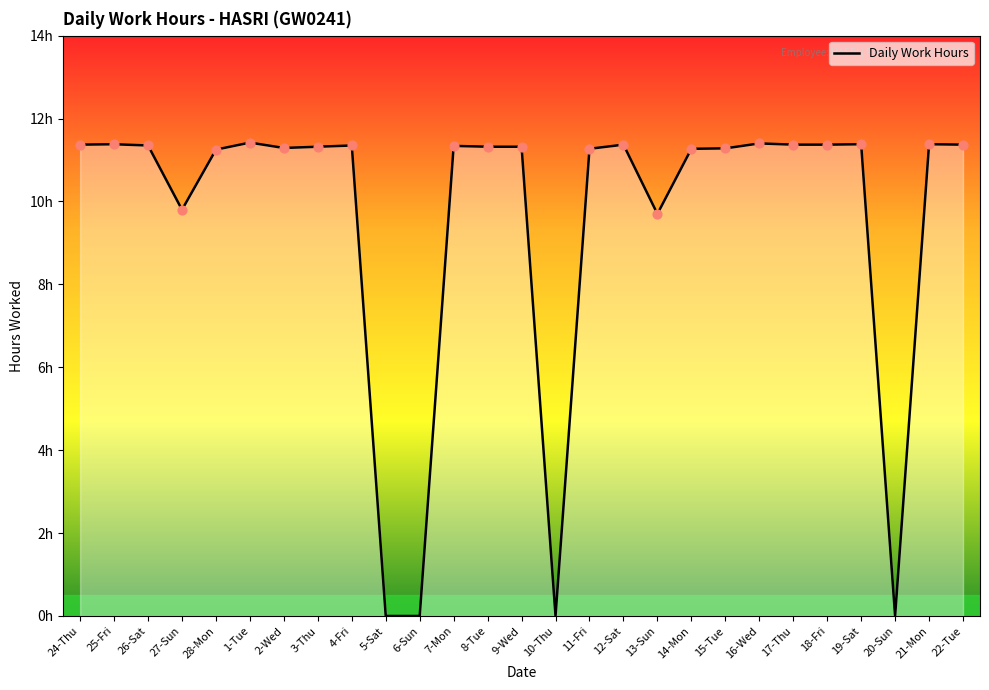

Approximately how many times larger is the value at 8-Tue compared to 17-Thu?

1.0